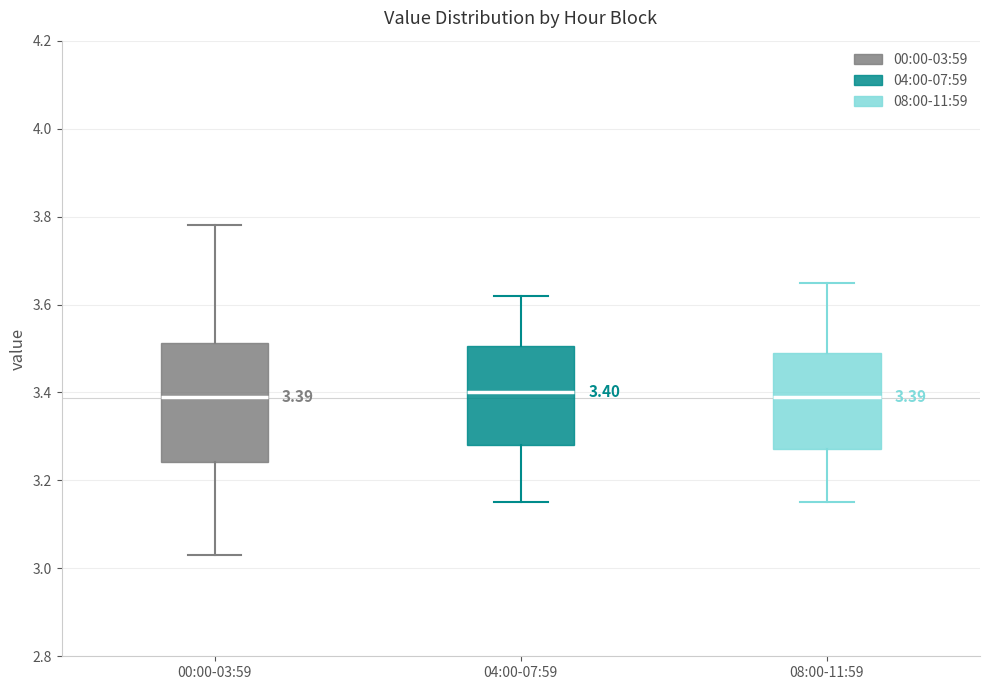

Which box is the tallest, from its lower edge to its upper edge?

00:00-03:59